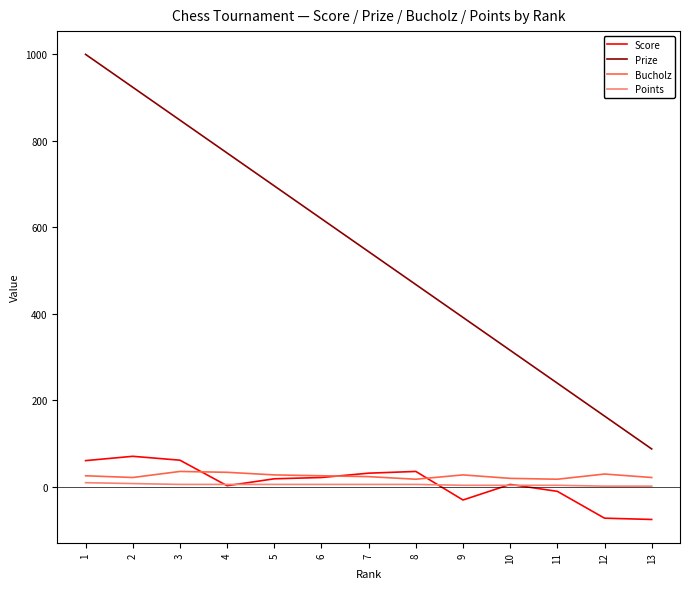

What is the maximum value for Score?

71